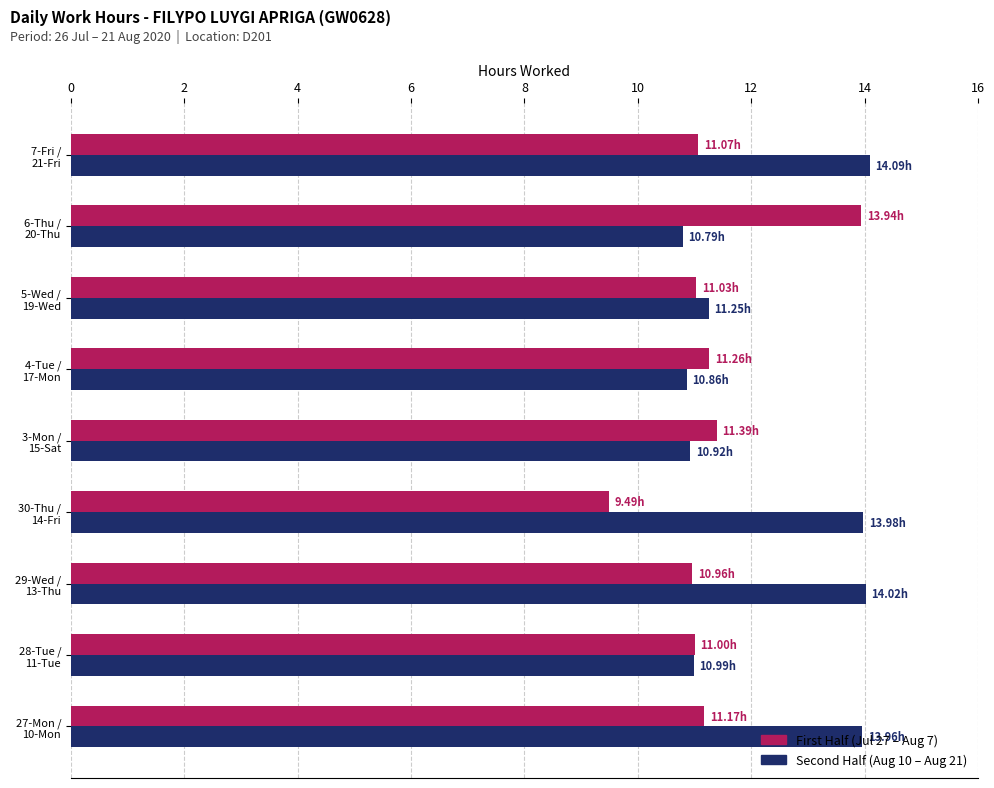

List the series in order of their overall mean, highest first.

Second Half (Aug 10 – Aug 21), First Half (Jul 27 – Aug 7)